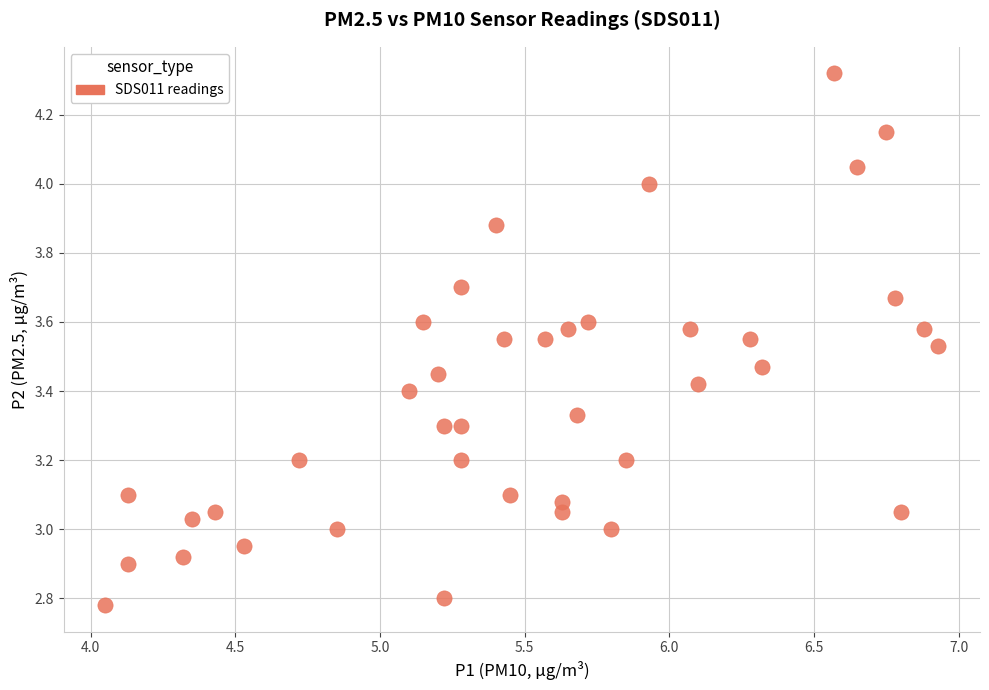

What is the range of Y values (max minus min)?

1.5